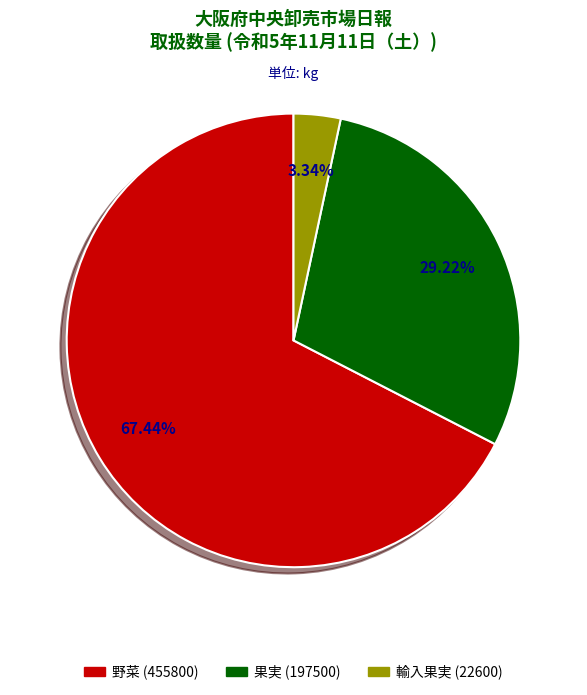

Between 輸入果実 (22600) and 野菜 (455800), which is larger?

野菜 (455800)